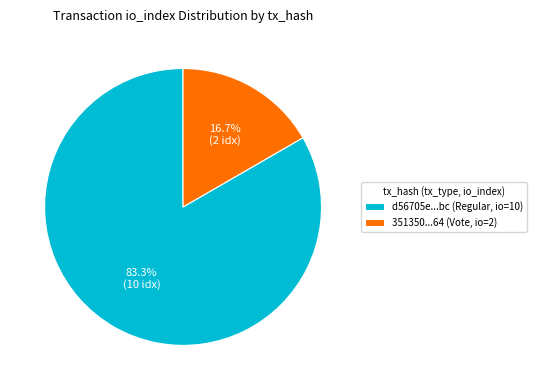

To the nearest percent, what is the difference between the largest and smallest slice percentages?

67%